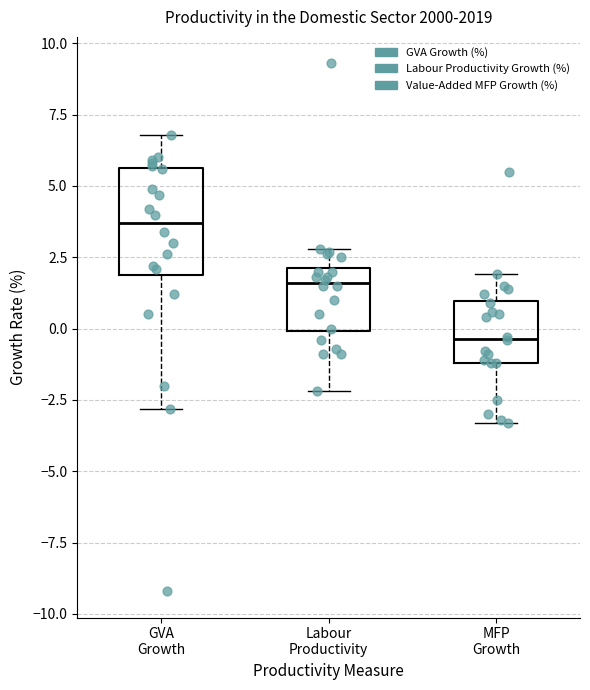

Which box is the tallest, from its lower edge to its upper edge?

GVA Growth